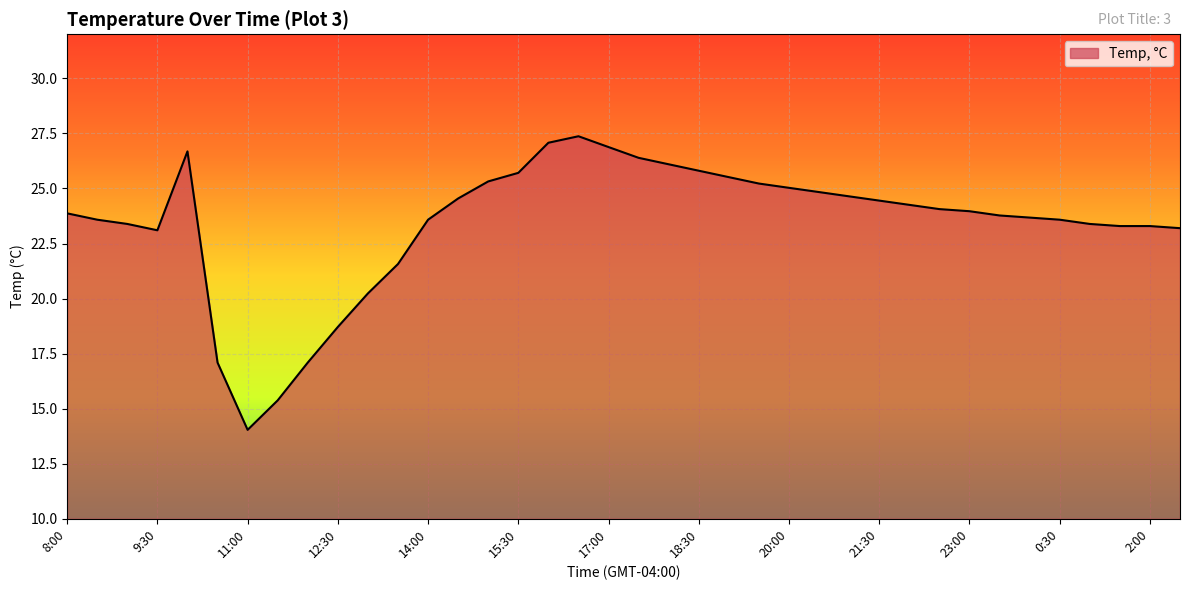

What is the average value?

23.4